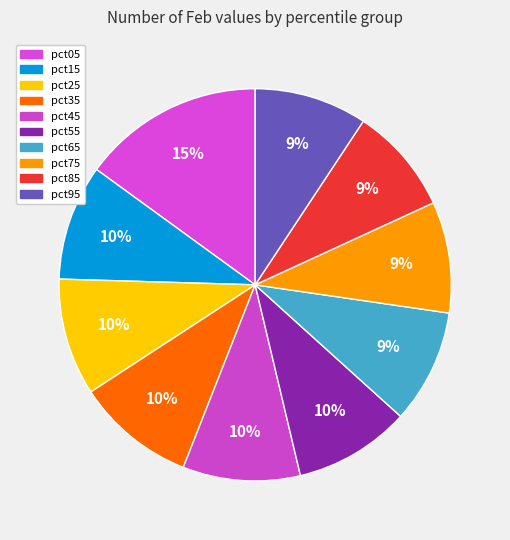

True or false: pct45 accounts for 10% of the total.

True